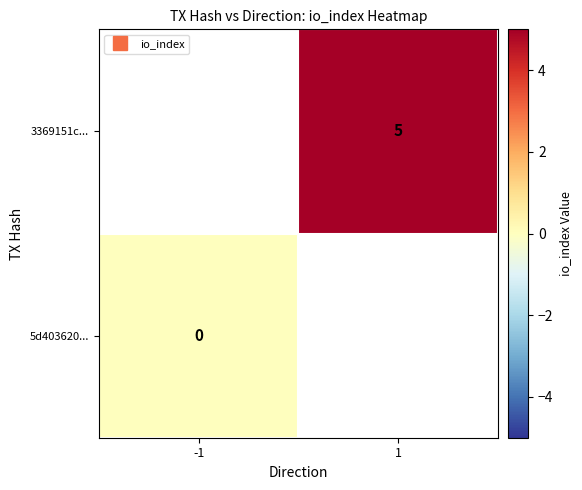

How many values in 3369151c... are above zero?

1